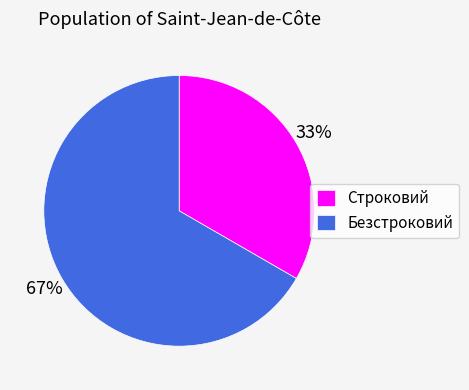

The Безстроковий slice represents 53% of the pie. True or false?

False